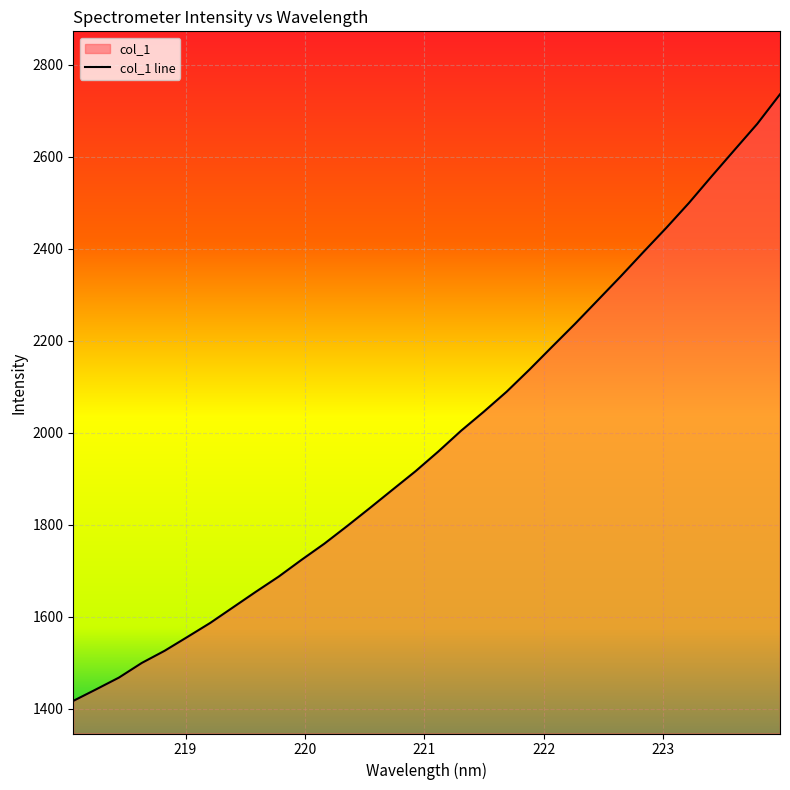

What is the ratio of the value at 218.6332 to the value at 221.3083?

0.7